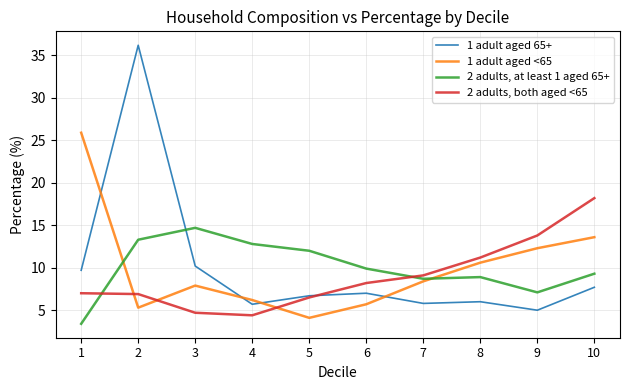

At which category does 2 adults, at least 1 aged 65+ reach its first local peak?

3